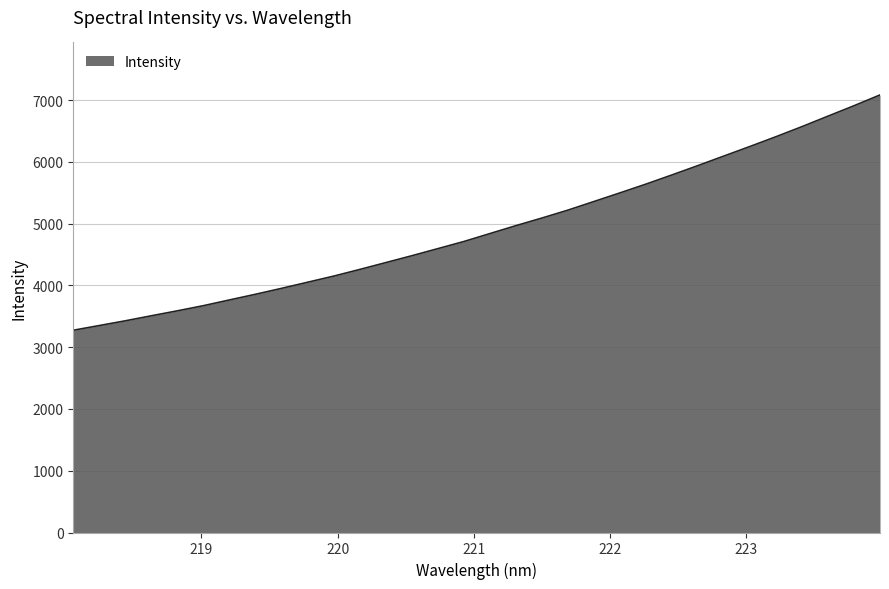

Does the chart display data point markers on the line(s)?

No